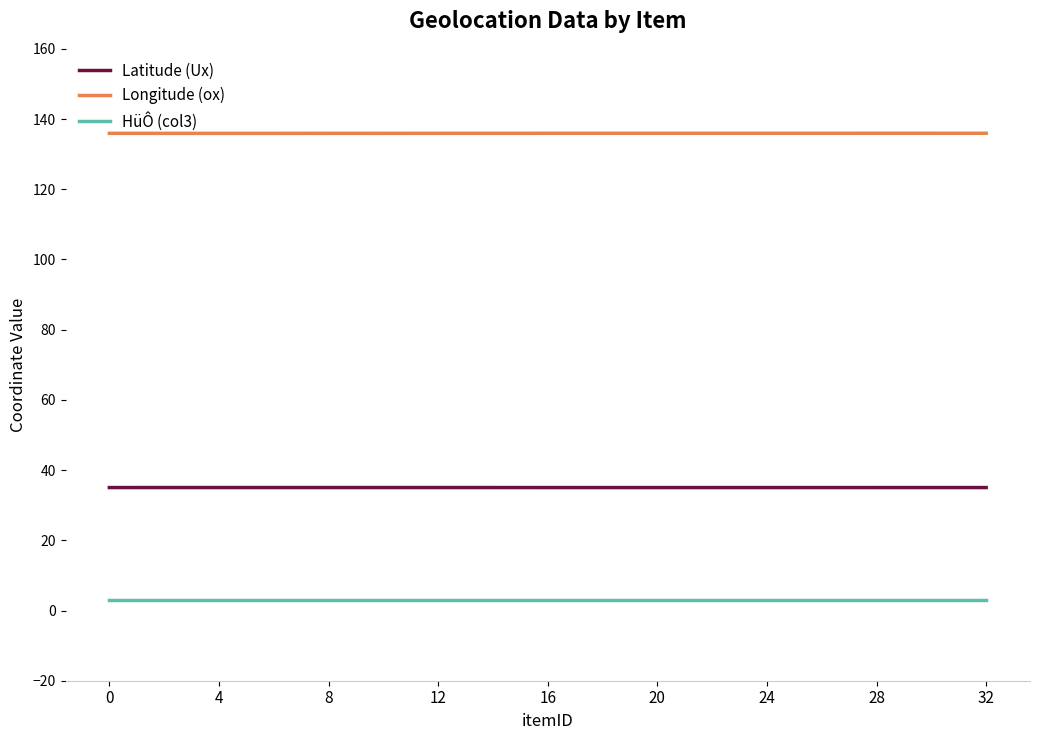

Rank the series by their average value, from lowest to highest.

HüÔ (col3), Latitude (Ux), Longitude (ox)